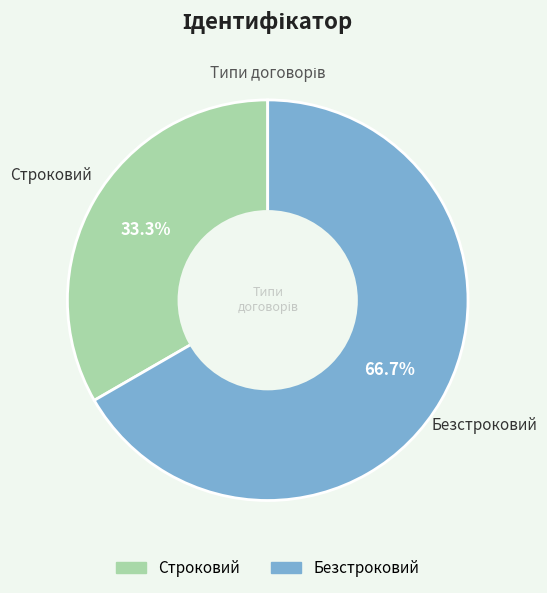

To the nearest percent, what portion does Строковий represent?

33%